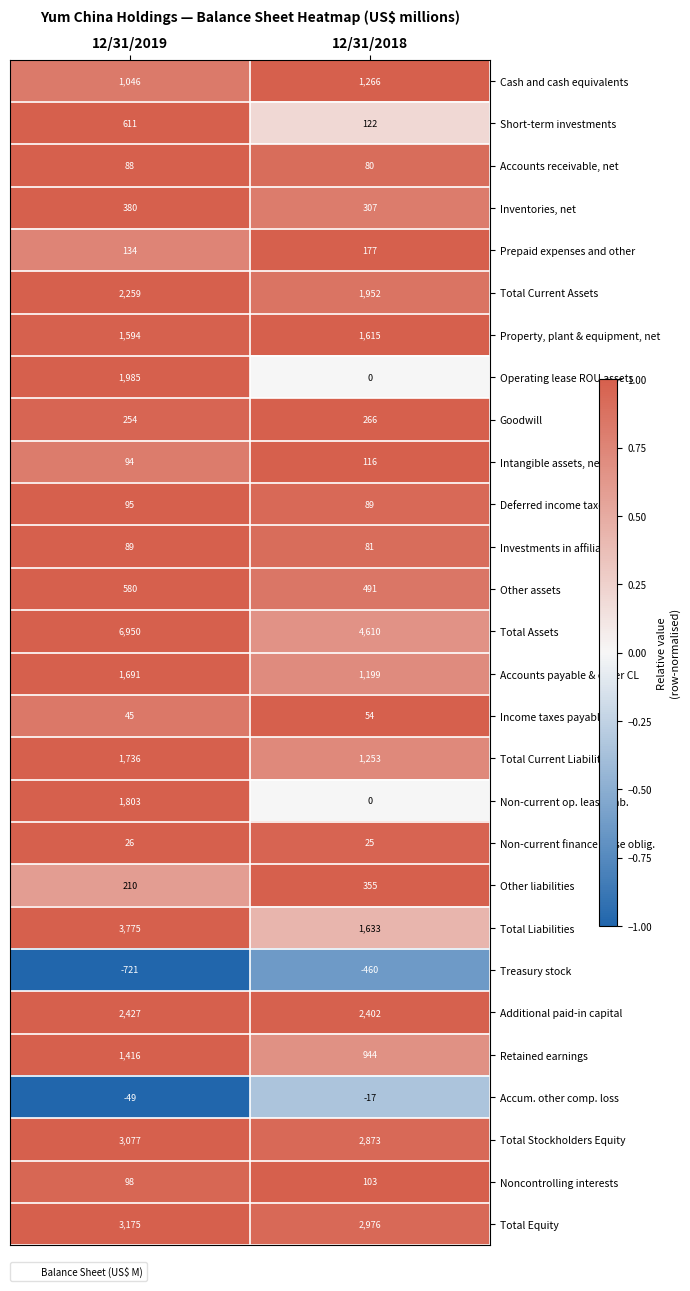

How many series are shown in this chart?

28